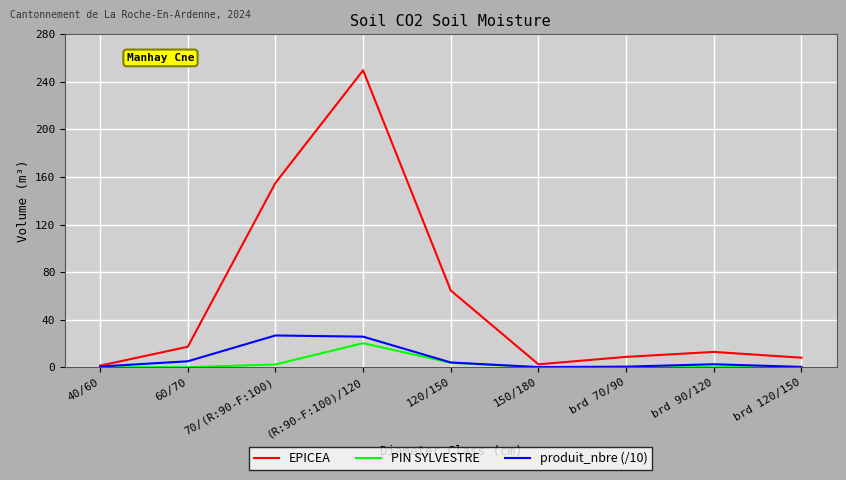

List the series in order of their peak value, lowest first.

PIN SYLVESTRE, produit_nbre (/10), EPICEA